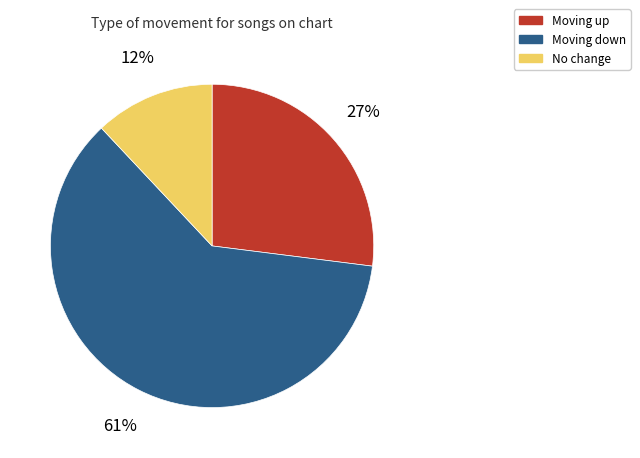

The Moving down slice represents 61% of the pie. True or false?

True